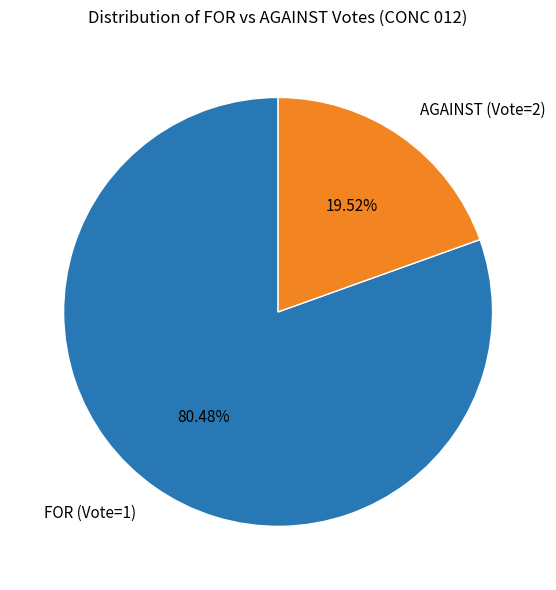

Approximately how many times larger is the value at FOR (Vote=1) compared to AGAINST (Vote=2)?

4.1